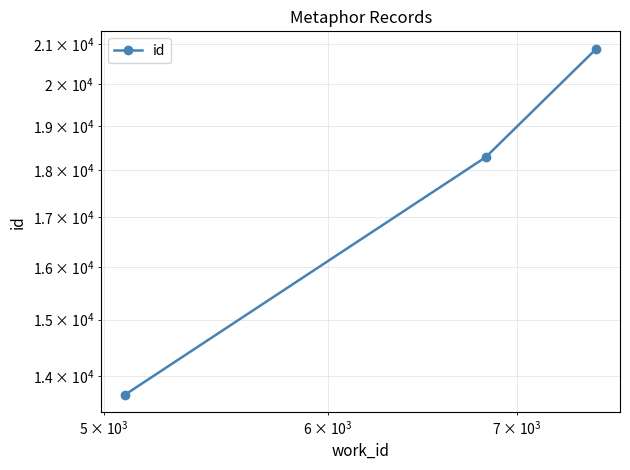

The chart shows a value of 12503 at 1000. True or false?

False